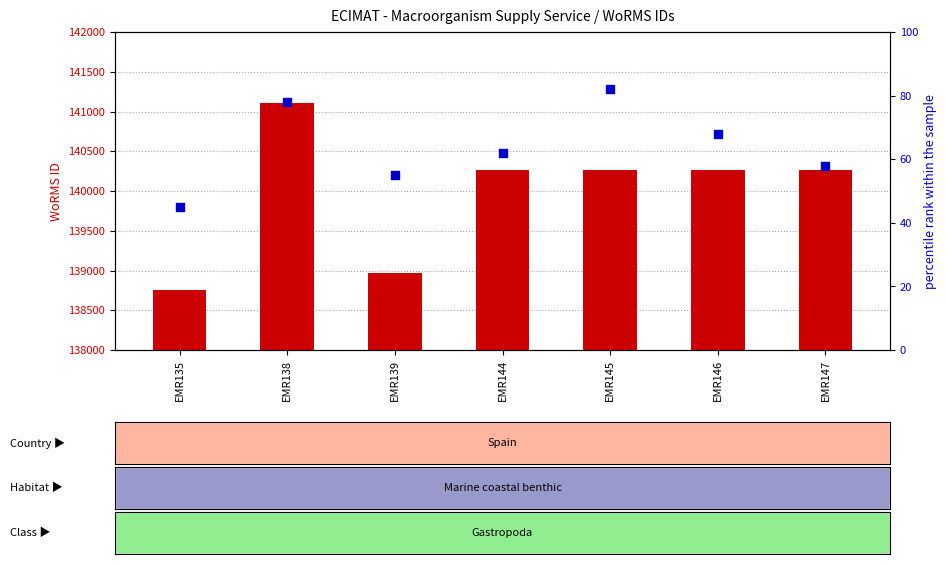

What are all the series names shown in the legend?

WoRMS ID, percentile rank